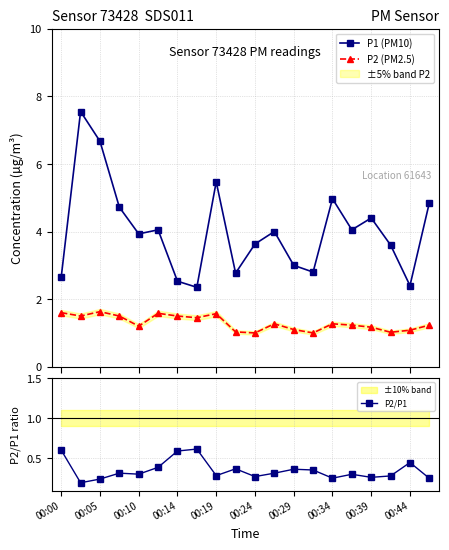

True or false: P2/P1 has more than 0 points higher than both neighbors.

True